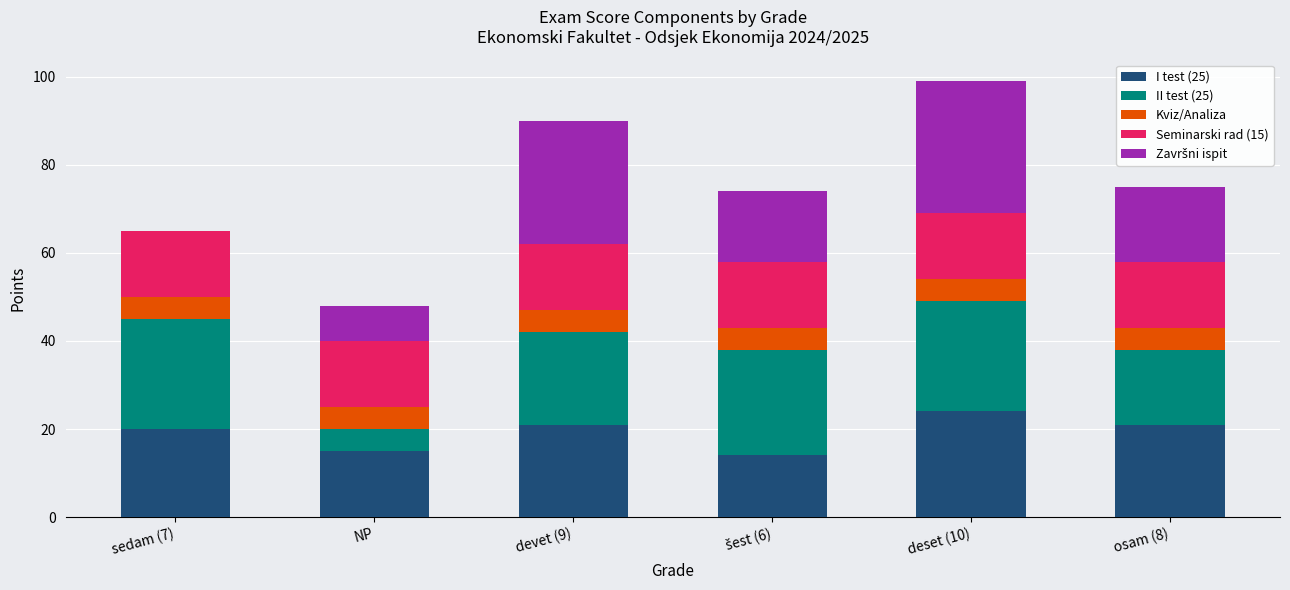

The value of I test (25) at deset (10) is 9. True or false?

False